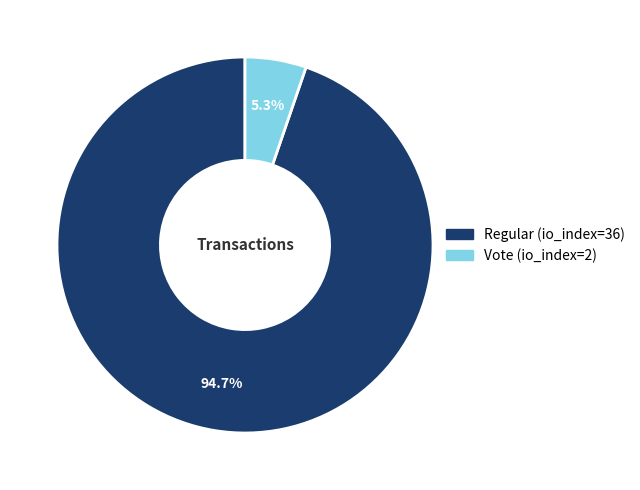

What percentage is the Vote (io_index=2) slice, to the nearest percent?

5%